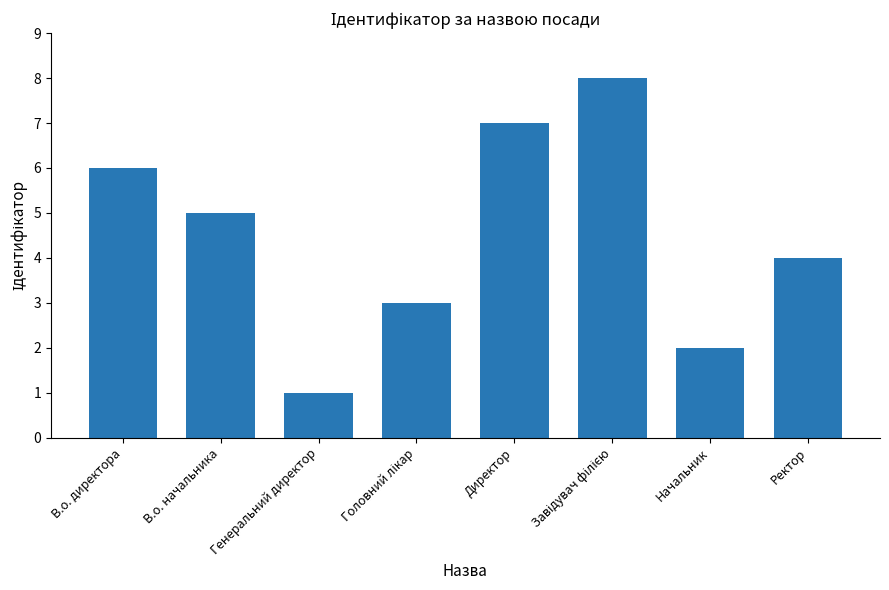

Does the chart contain any negative values?

No